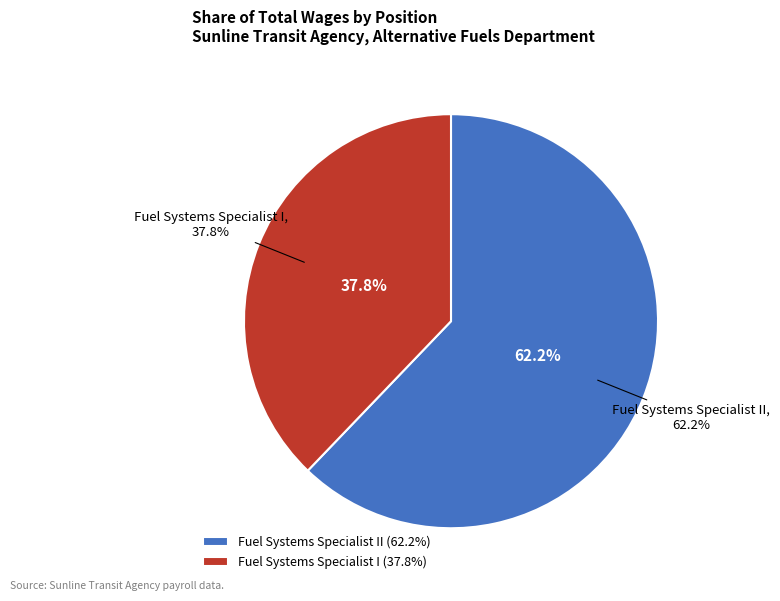

Approximately how many times larger is the value at Fuel Systems Specialist II compared to Fuel Systems Specialist I?

1.6